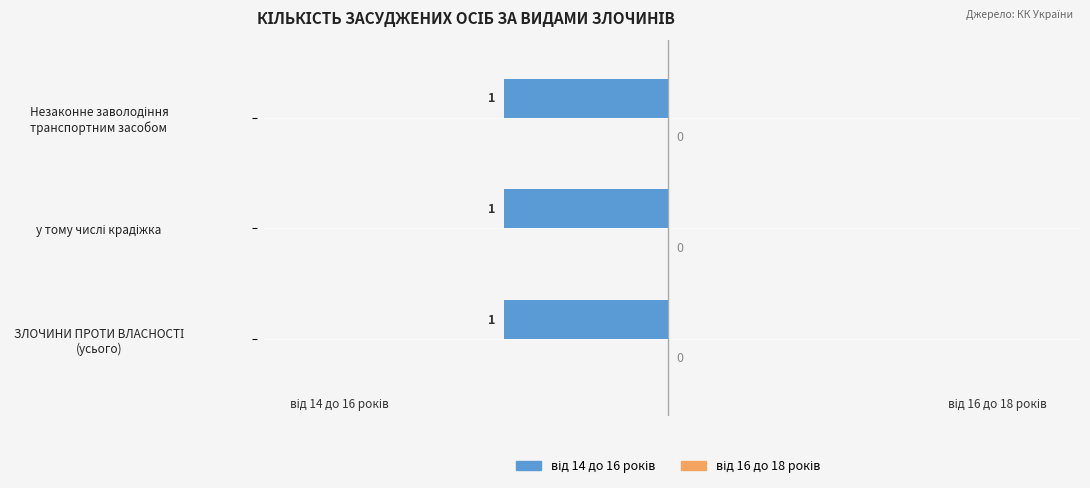

Reading right to left, list all the values displayed in this chart.

від 14 до 16 років: 1	1	1
від 16 до 18 років: 0	0	0